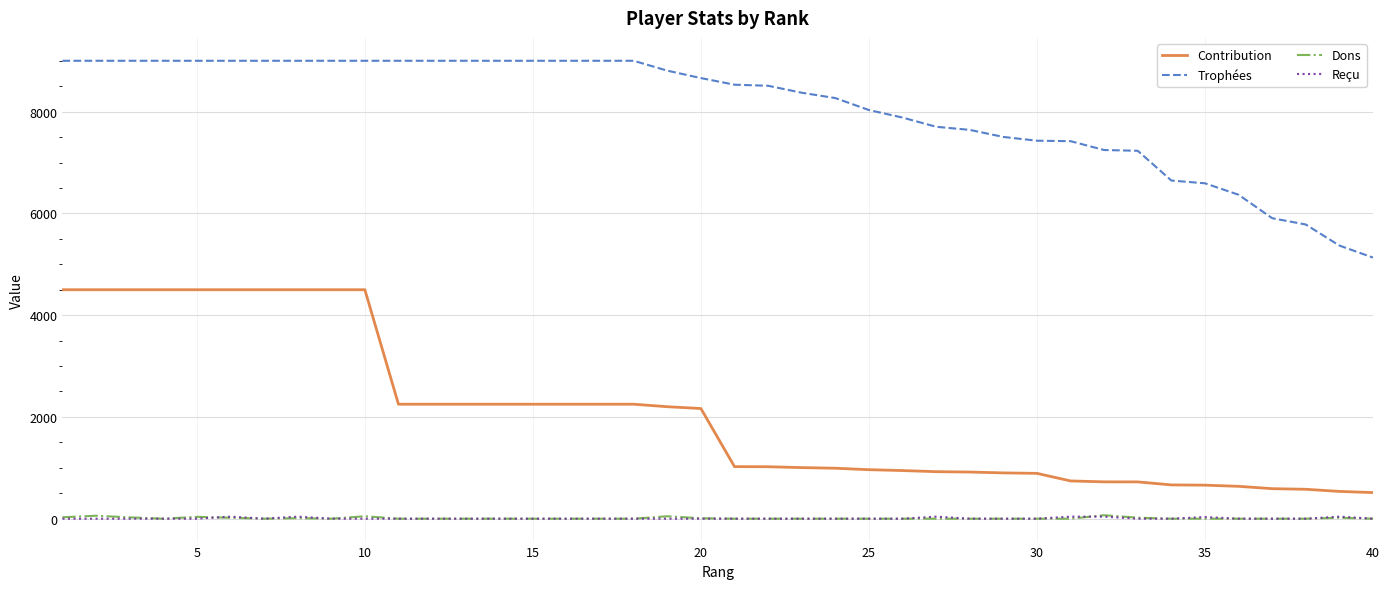

True or false: Trophées and Dons intersect in this chart.

False